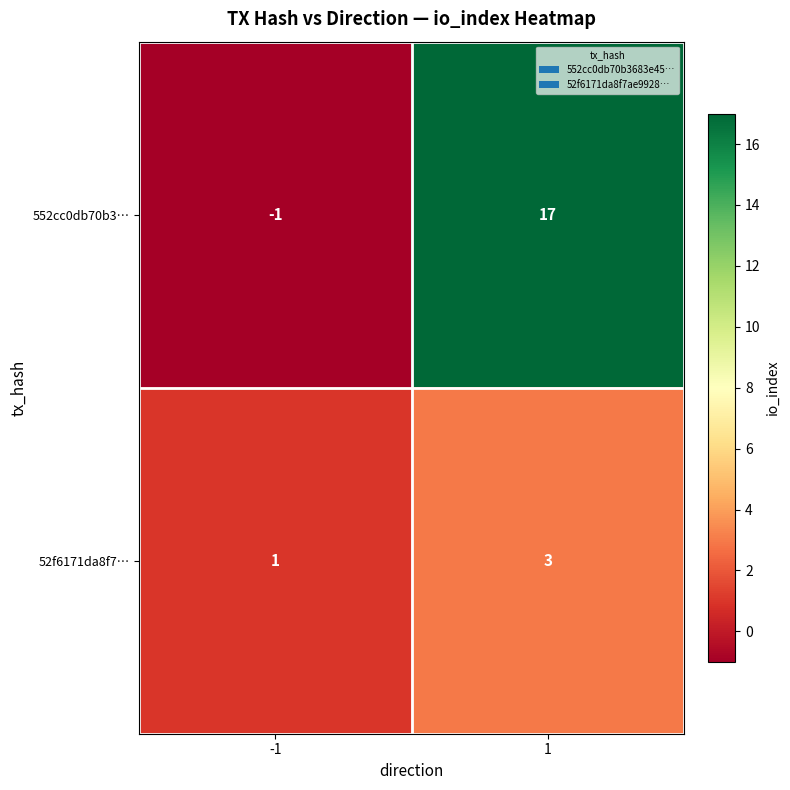

Rank the series by their maximum value, from lowest to highest.

52f6171da8f7…, 552cc0db70b3…